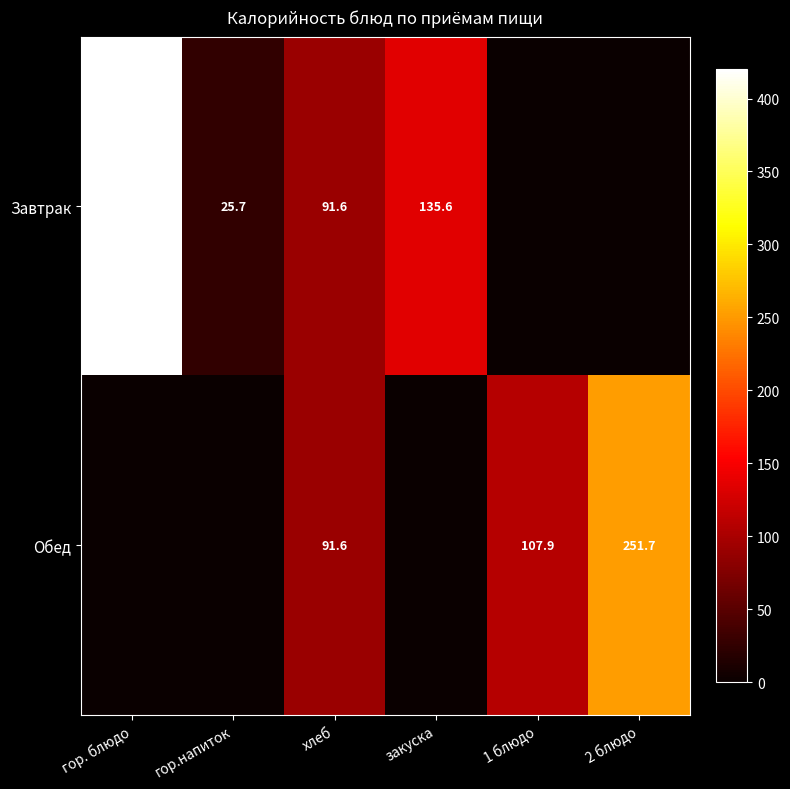

True or false: Завтрак has a value of 91.6 at хлеб.

True